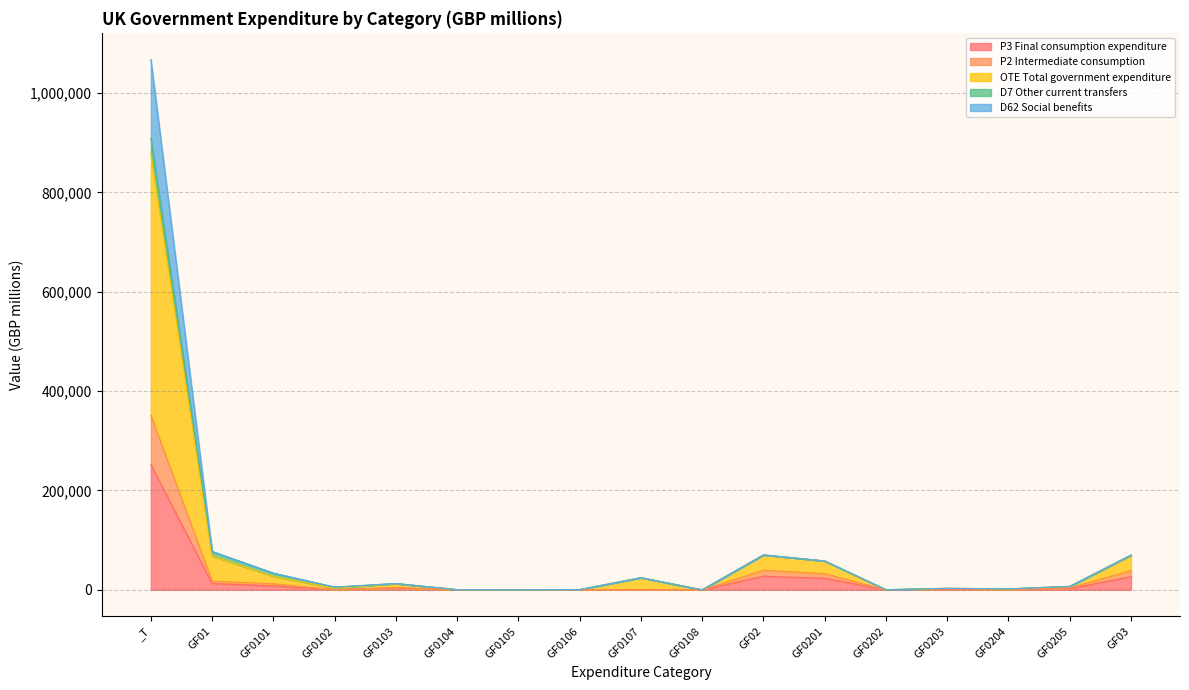

Where is the first local maximum for P3 Final consumption expenditure?

GF0103